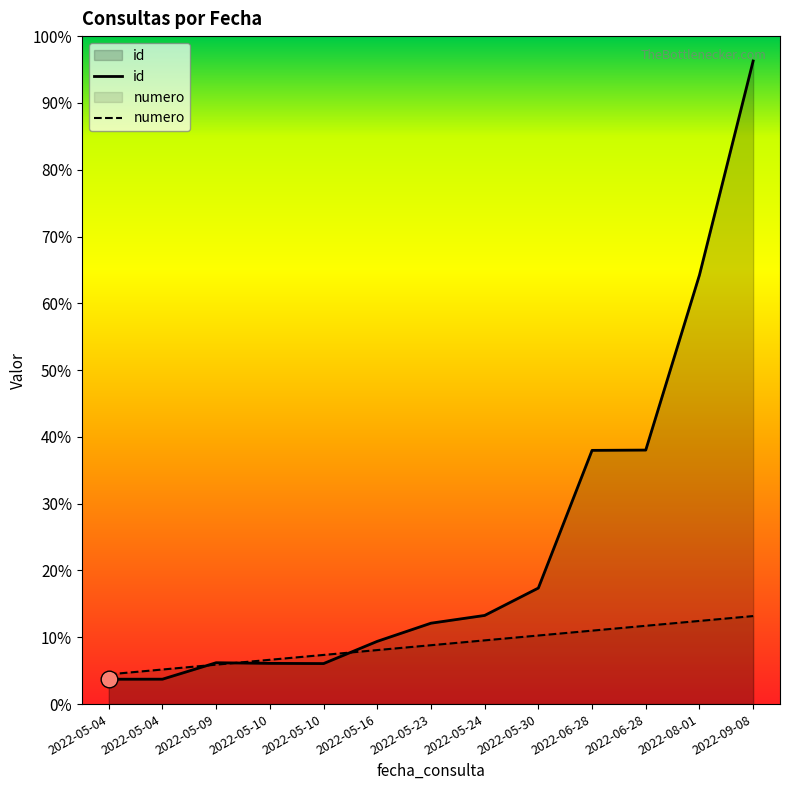

Count the number of data series in this chart.

2